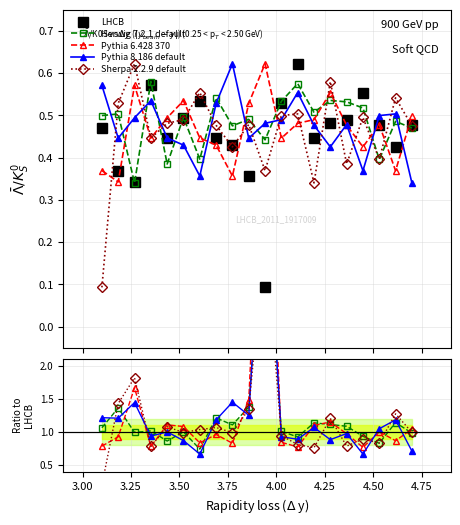

After their last crossing, which series has the higher values: Herwig 7.2.1 default or Sherpa 2.2.9 default?

Sherpa 2.2.9 default